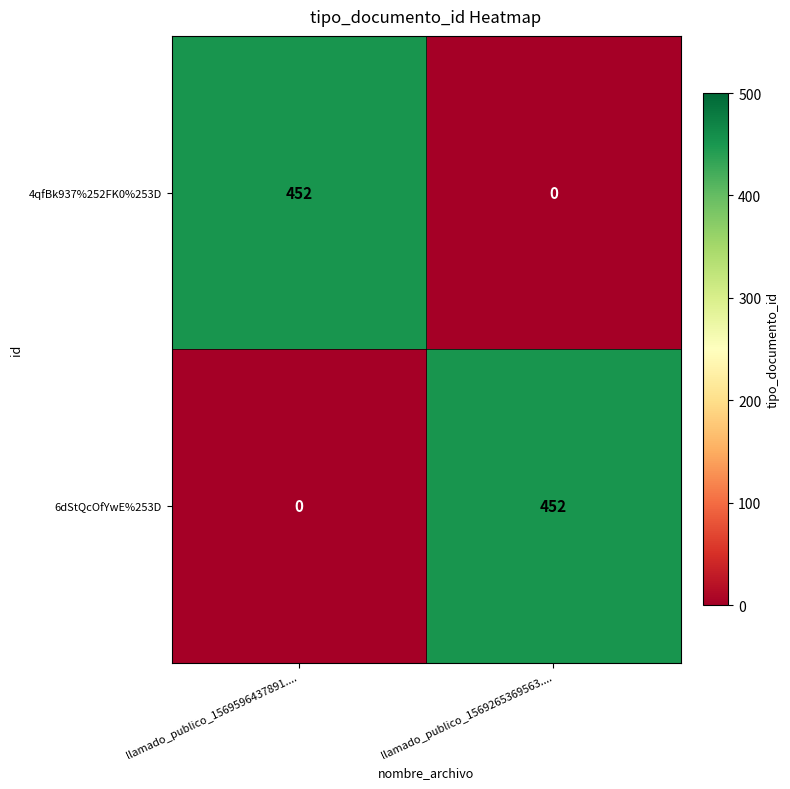

What is the total value across all series at llamado_publico_1569265369563....?

452